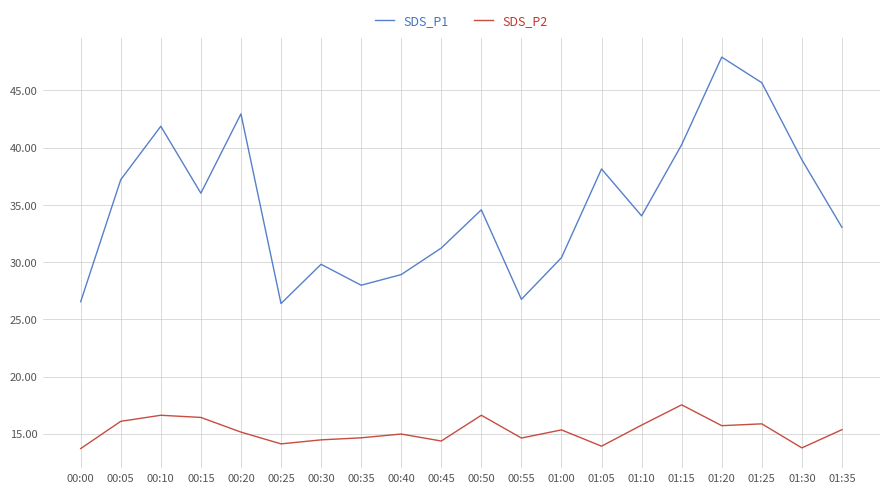

Which series has the largest range (max minus min)?

SDS_P1